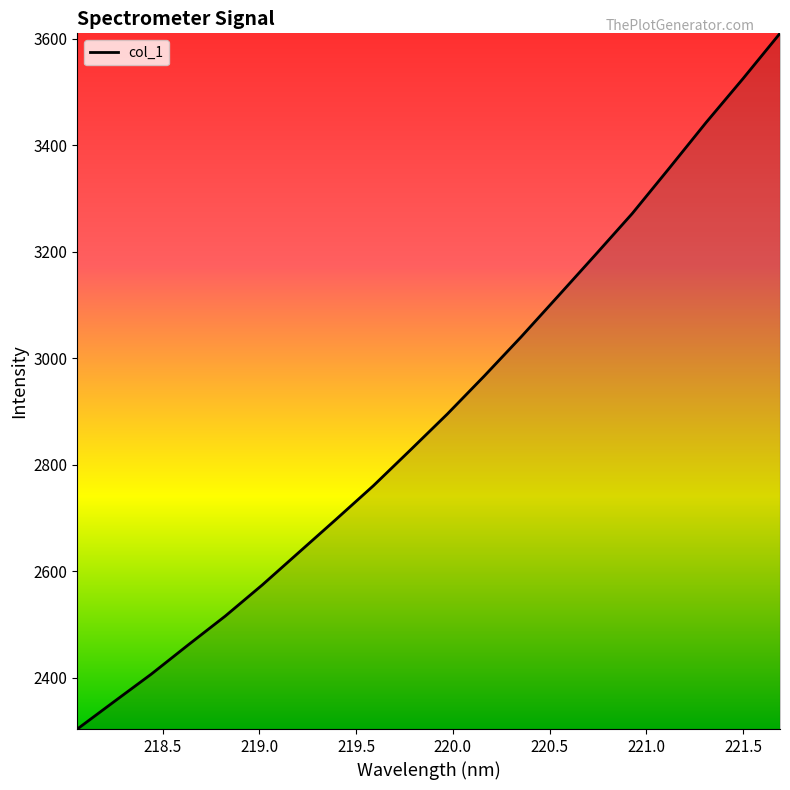

What is the smallest value displayed?

2303.5